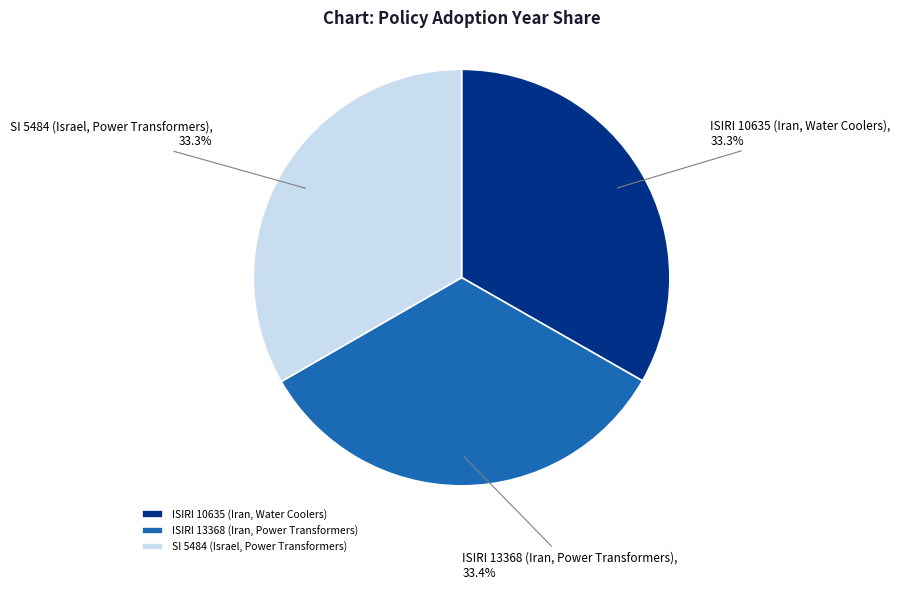

To the nearest percent, what percentage of the pie is SI 5484 (Israel, Power Transformers)?

33%